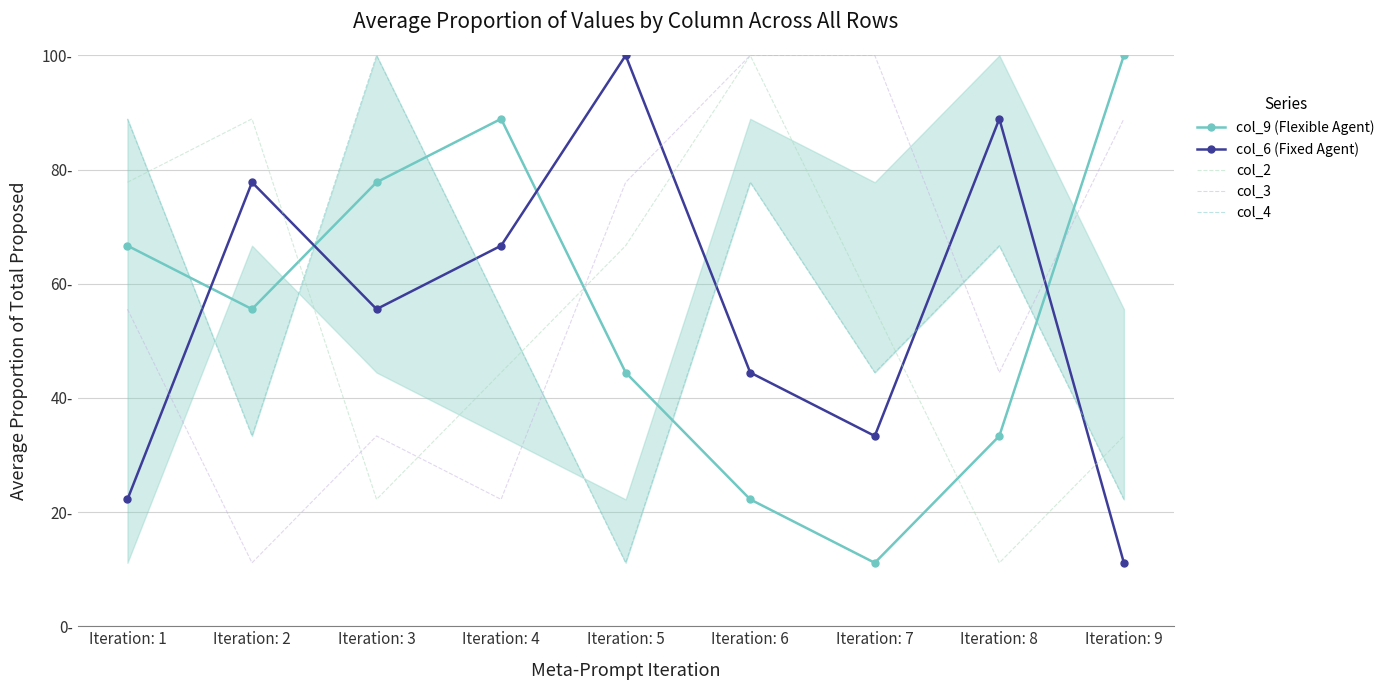

Between Iteration: 1 and Iteration: 6, which is larger?

Iteration: 1